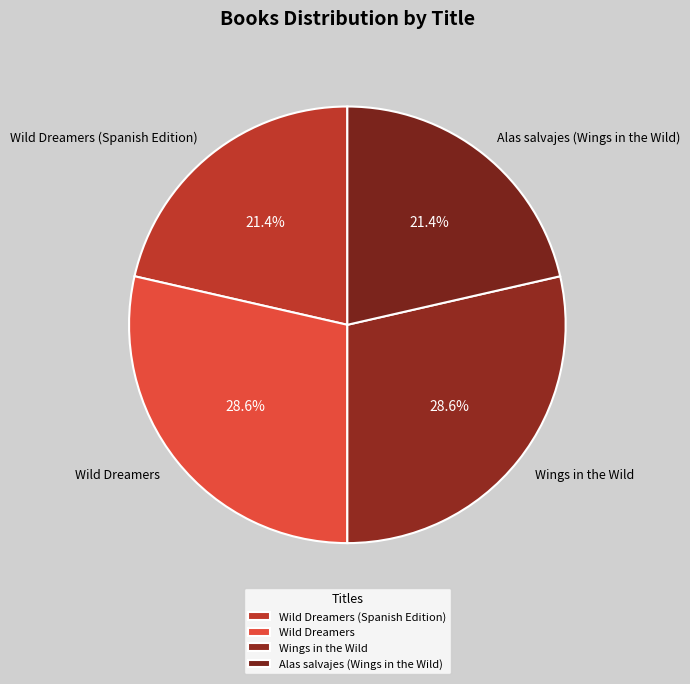

What percentage is the Alas salvajes (Wings in the Wild) slice, to the nearest percent?

21%